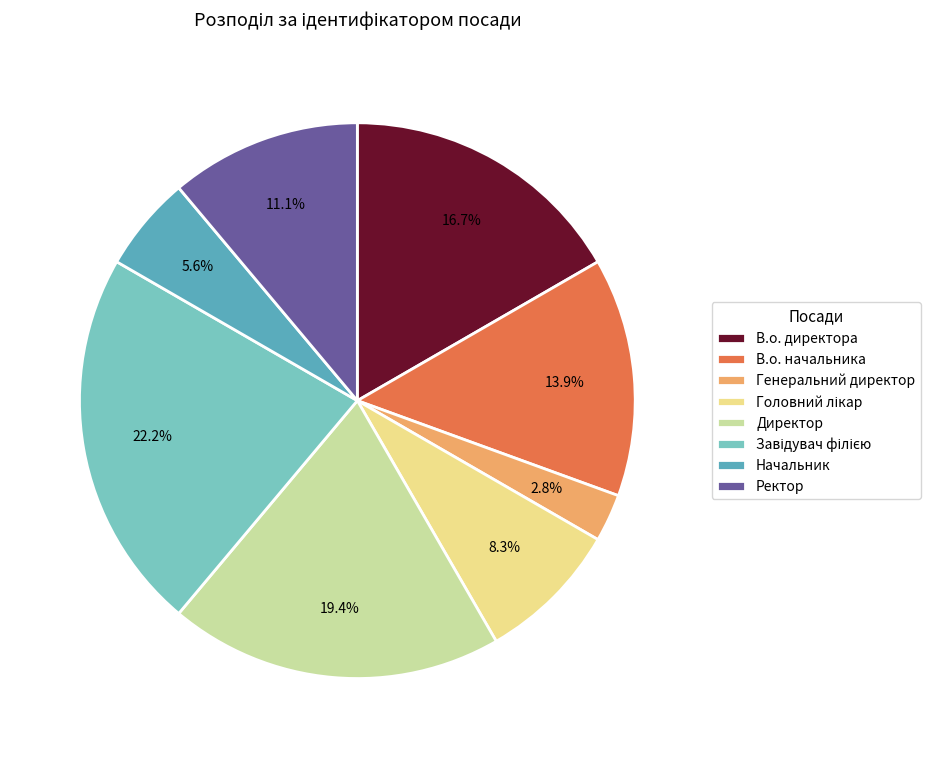

To the nearest percent, what is the difference between the Ректор and Директор slice percentages?

8%